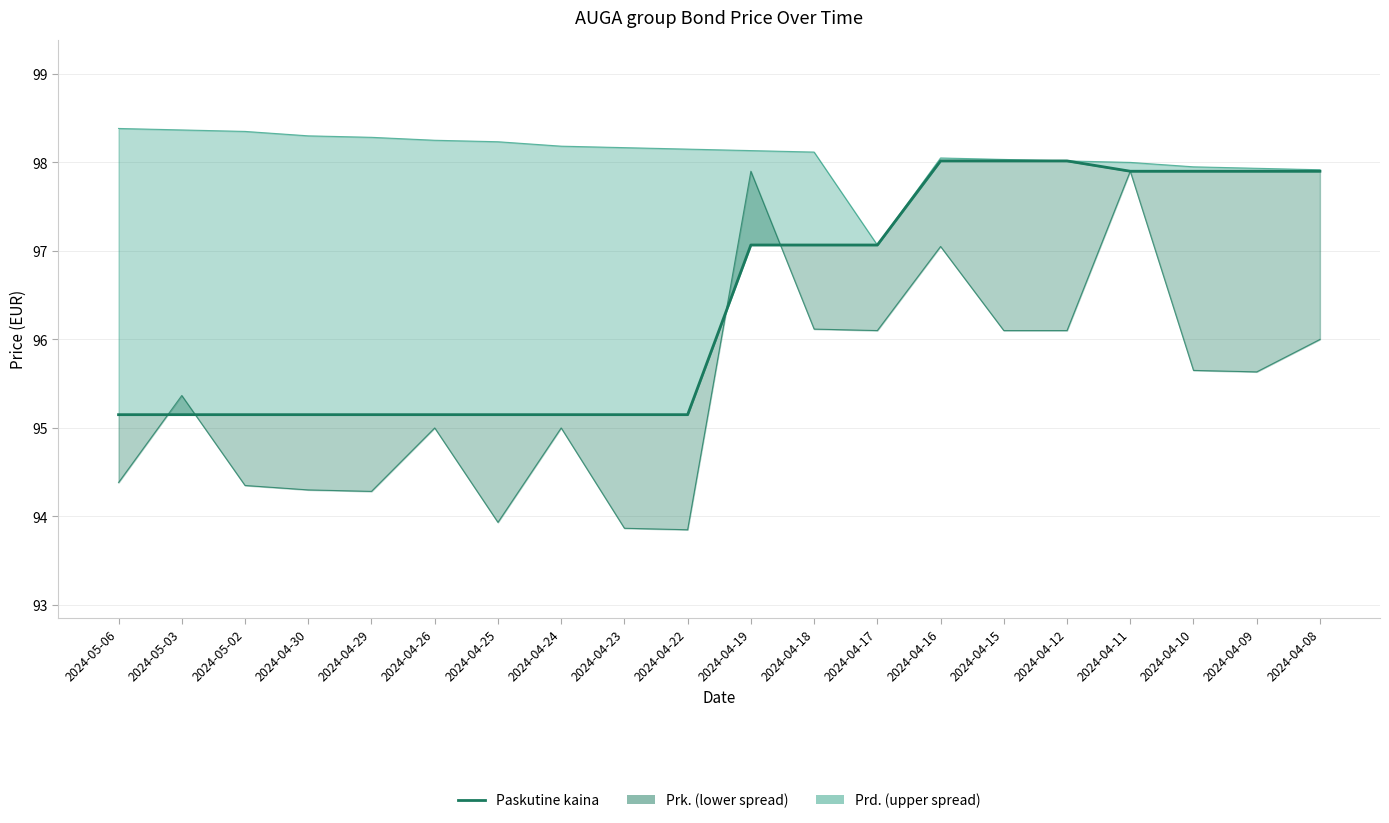

Which has a higher value, 2024-04-09 or 2024-04-16?

2024-04-16